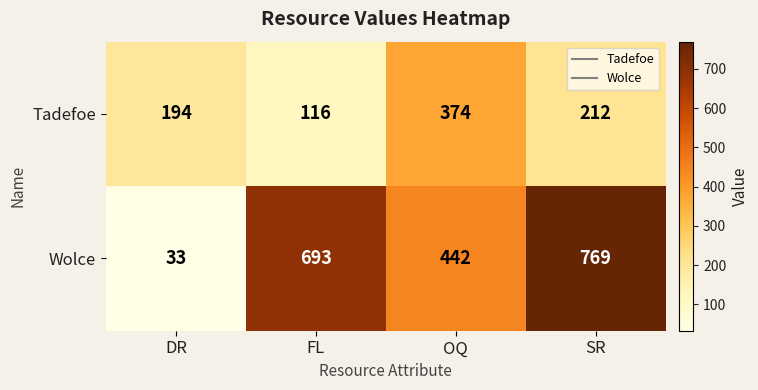

At which label does Tadefoe first exceed 212?

OQ